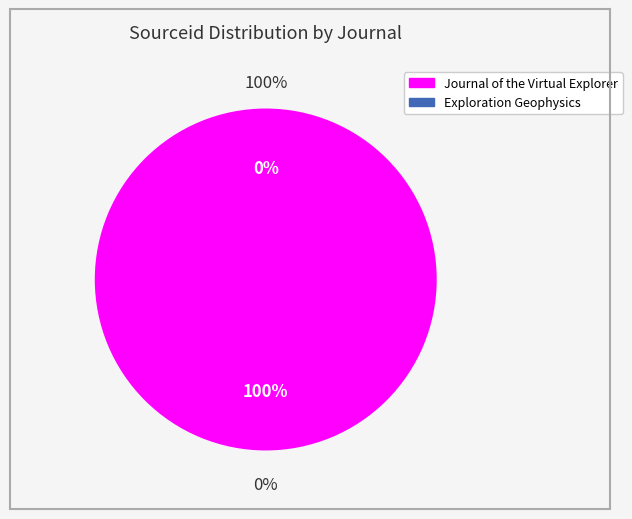

Which category accounts for the majority?

Journal of the Virtual Explorer